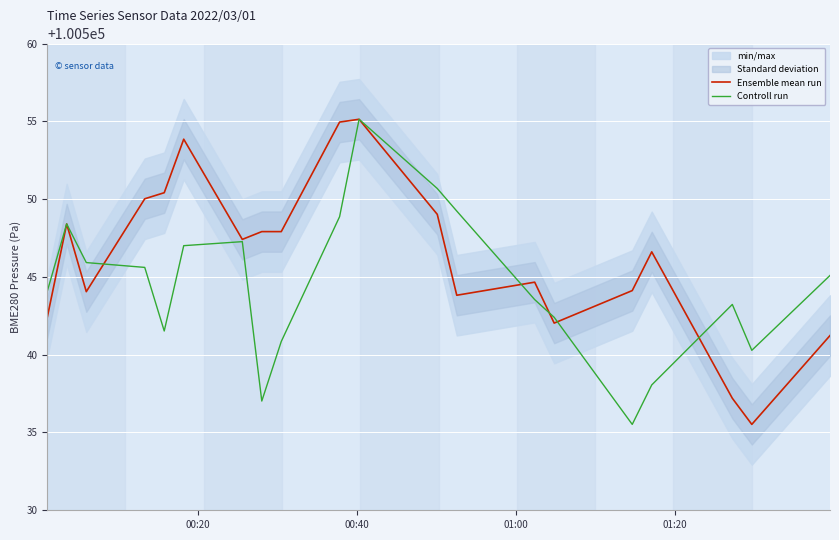

What is the maximum value for Controll run?

100555.1